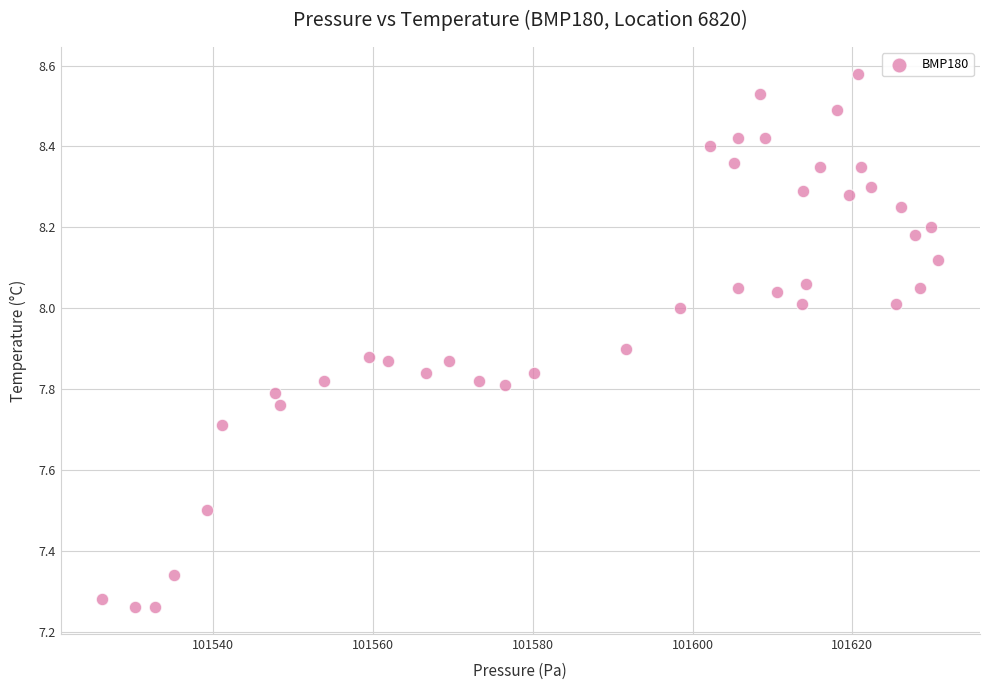

What is the range of X values (max minus min)?

104.6